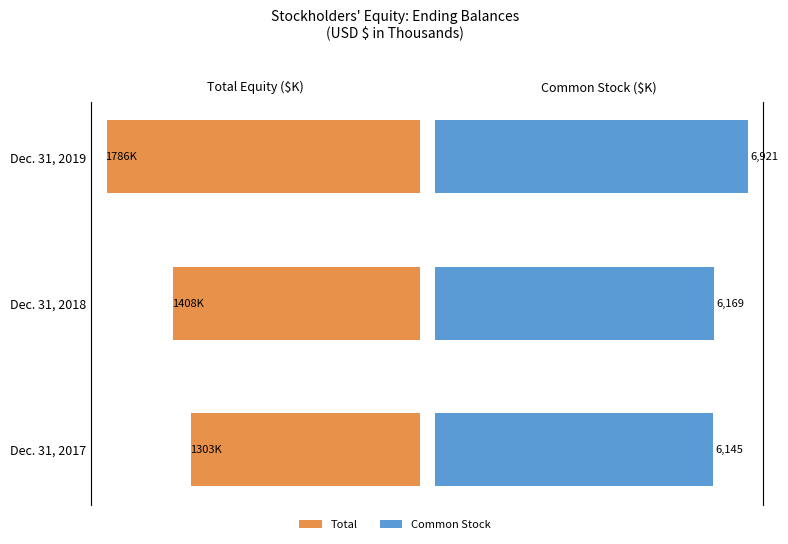

What is the highest value of the Common Stock series?

6921